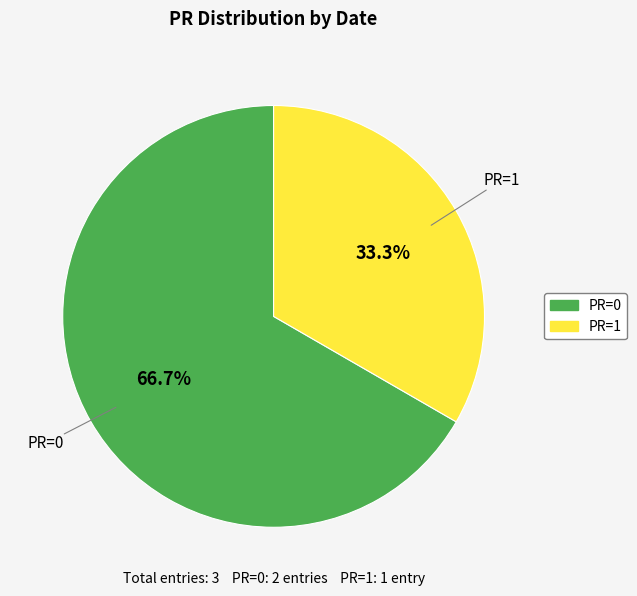

Count the number of slices in the pie.

2